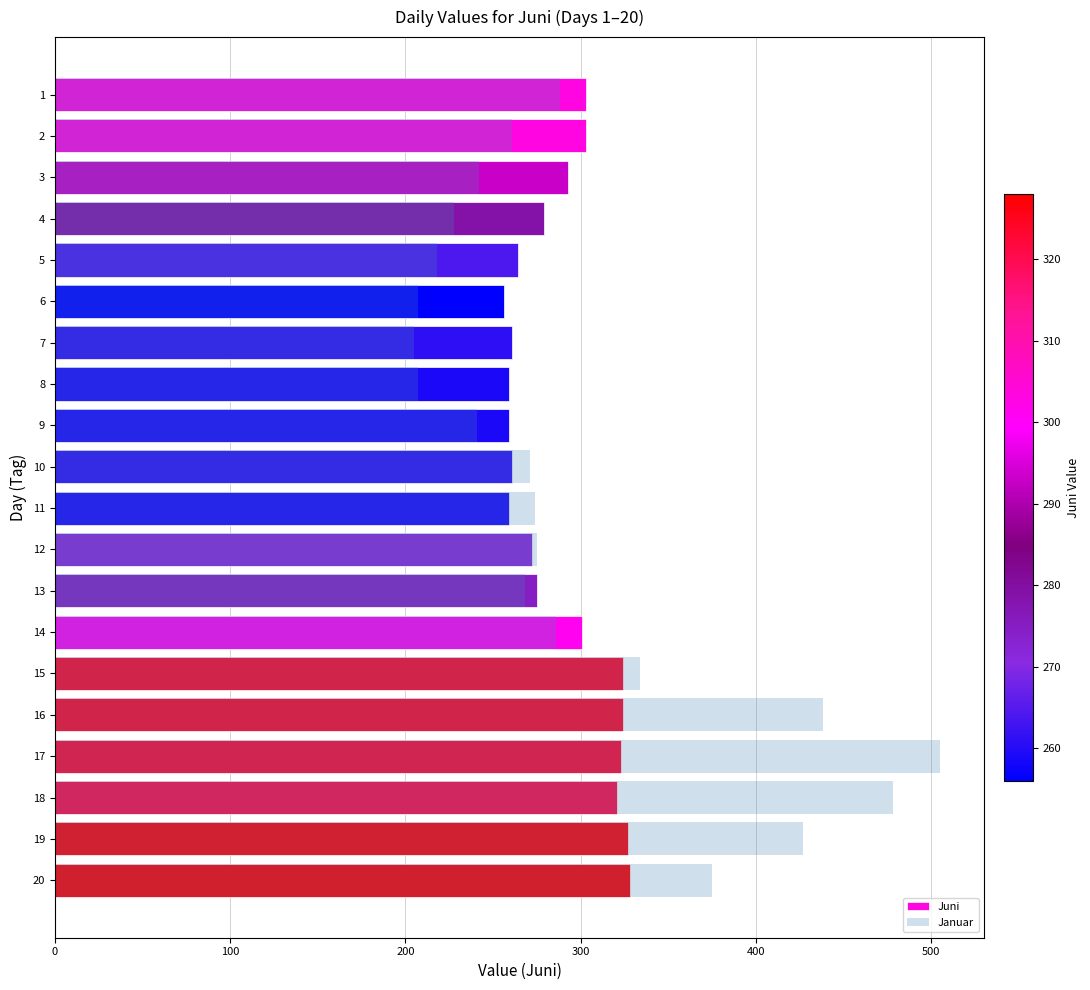

What are all the series names shown in the legend?

Juni, Januar